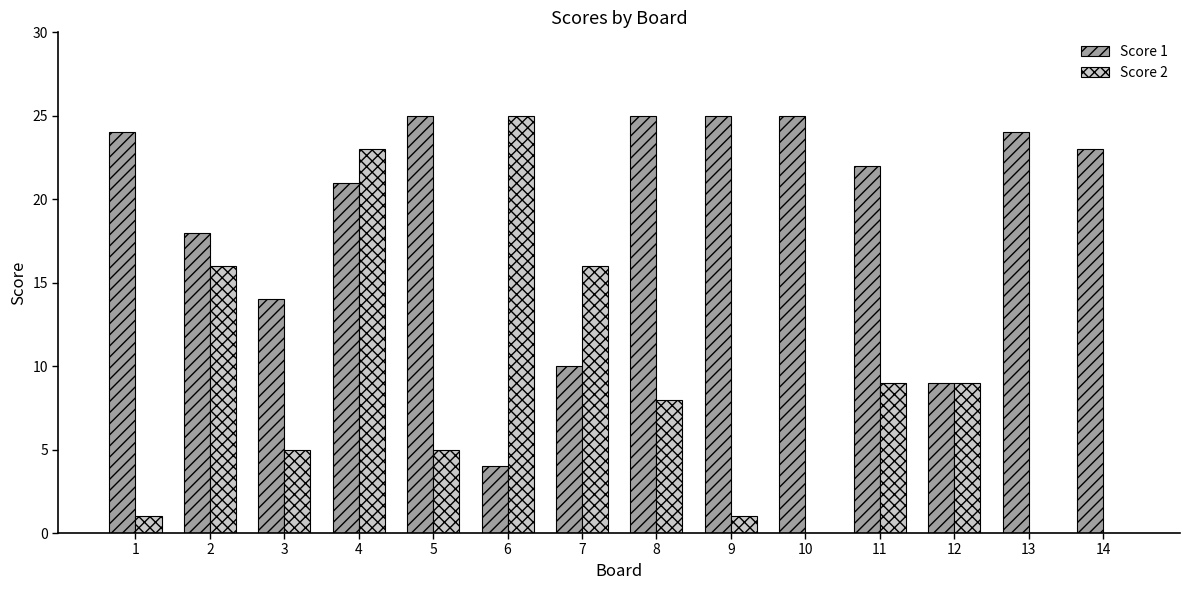

True or false: Score 1 has a value of 18 at 2.

True